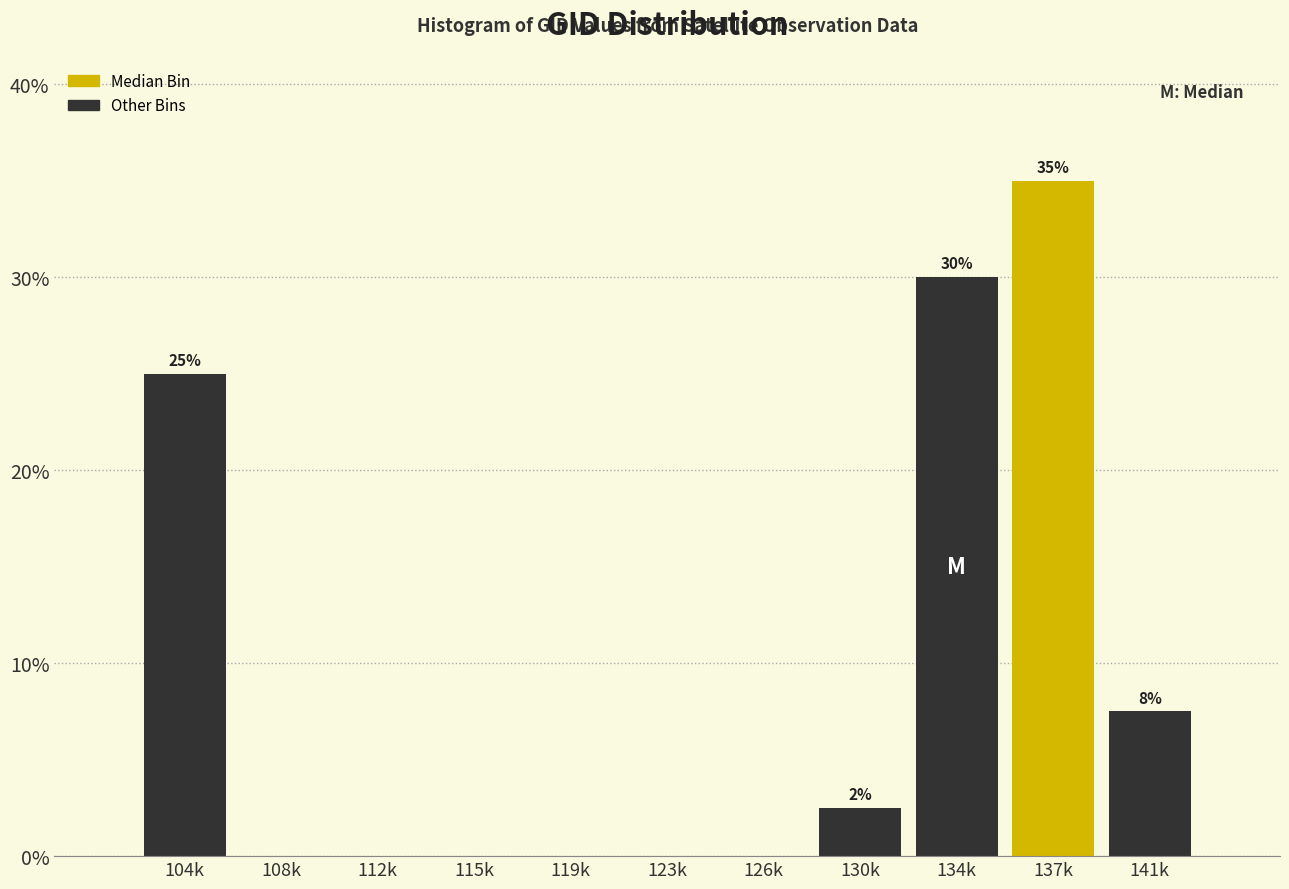

Reading left to right, transcribe all the data shown in this chart.

104k=25.0	108k=0.0	112k=0.0	115k=0.0	119k=0.0	123k=0.0	126k=0.0	130k=2.5	134k=30.0	137k=35.0	141k=7.5